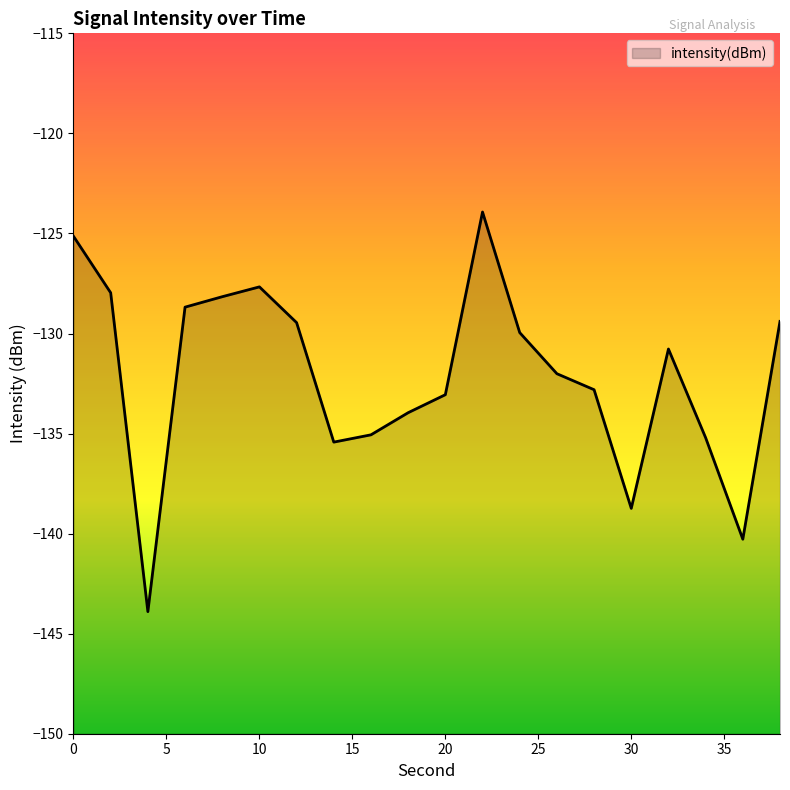

How many lines are shown in the chart?

1